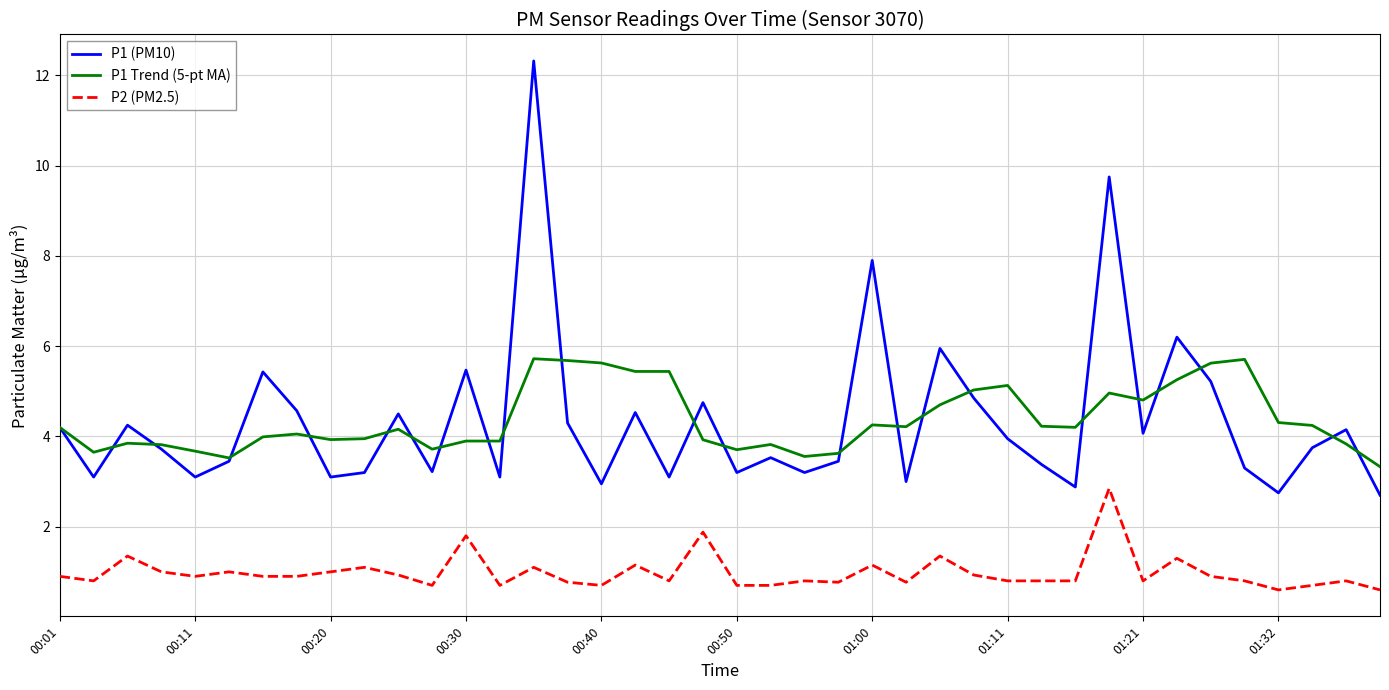

What is the maximum value for P1 (PM10)?

12.3